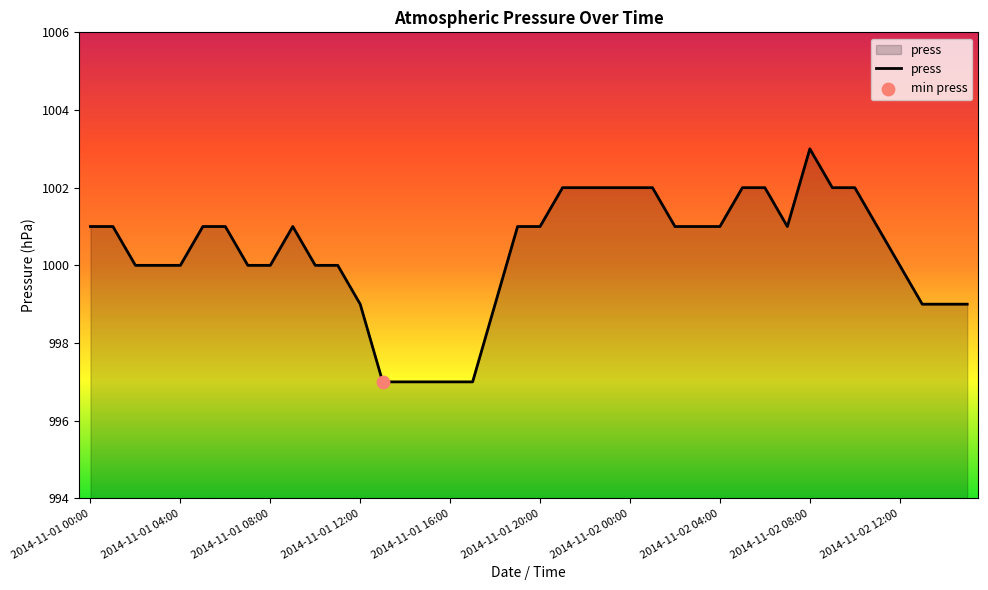

What is the maximum value shown in the chart?

1003